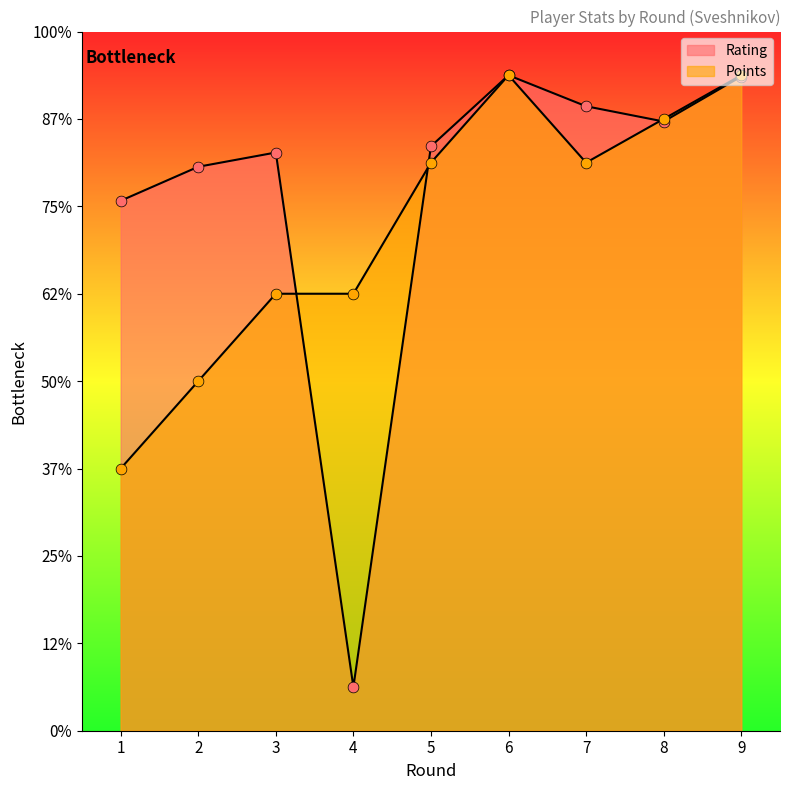

What are all the series names shown in the legend?

Rating, Points